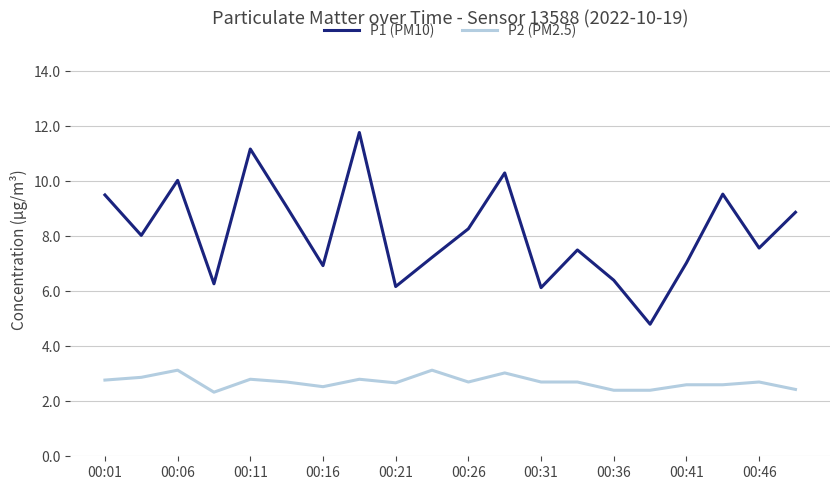

What are all the series names shown in the legend?

P1 (PM10), P2 (PM2.5)